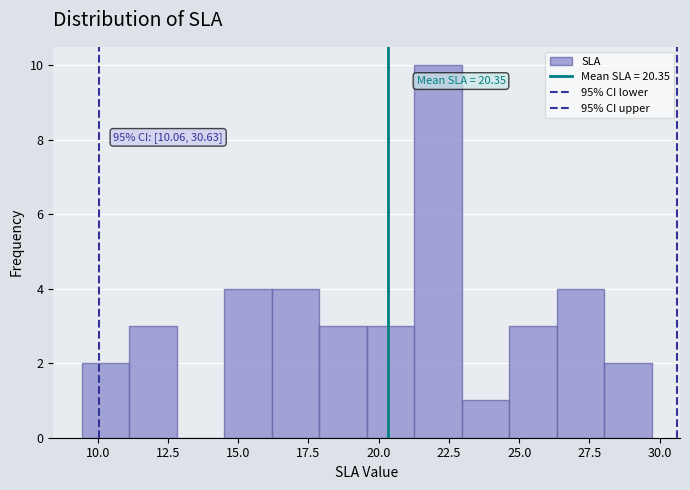

Around what value on the x-axis is the tallest bar? Give the approximate position of its centre, as read against the axis.

22.0